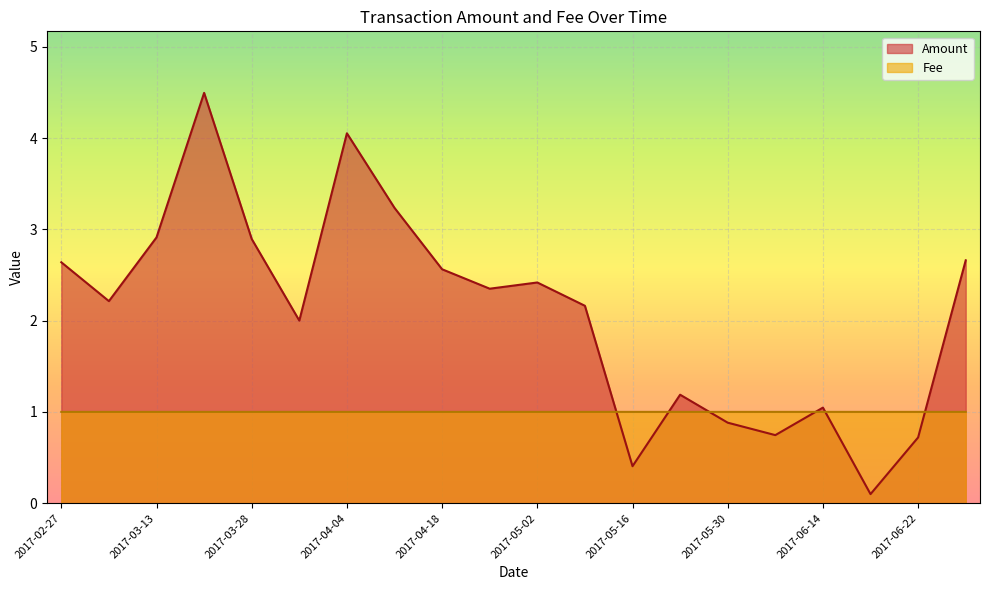

At which category is the sum across all series the highest?

2017-03-20